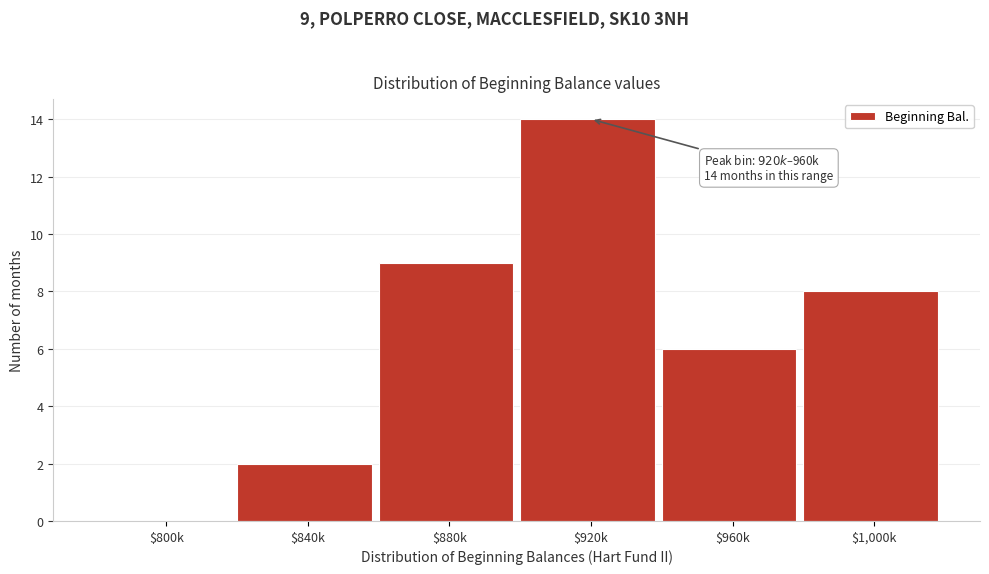

Is it true that the value at $1,000k is 4?

False